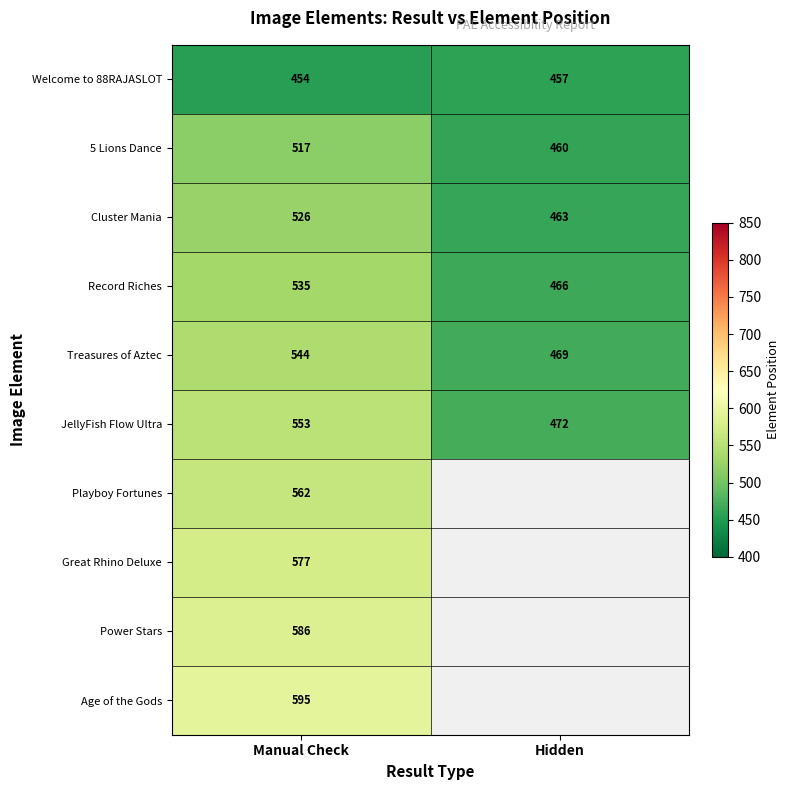

At how many categories does at least one series exceed 534?

1